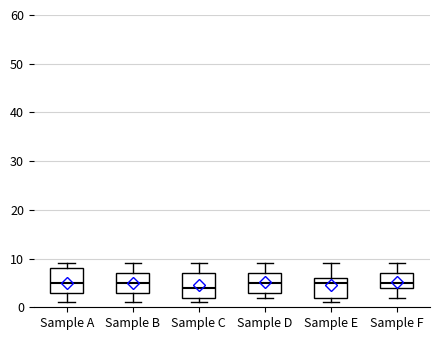

Reading left to right, transcribe this box plot: for each box, give where its median line is, the range the box spans, and where its two whiskers end, as read against the y-axis. The values are not printed on the chart, so give them approximately, as read against the axis.

Sample A: median 5, box 3 to 8, whiskers 1 to 9
Sample B: median 5, box 3 to 7, whiskers 1 to 9
Sample C: median 4, box 2 to 7, whiskers 1 to 9
Sample D: median 5, box 3 to 7, whiskers 2 to 9
Sample E: median 5, box 2 to 6, whiskers 1 to 9
Sample F: median 5, box 4 to 7, whiskers 2 to 9